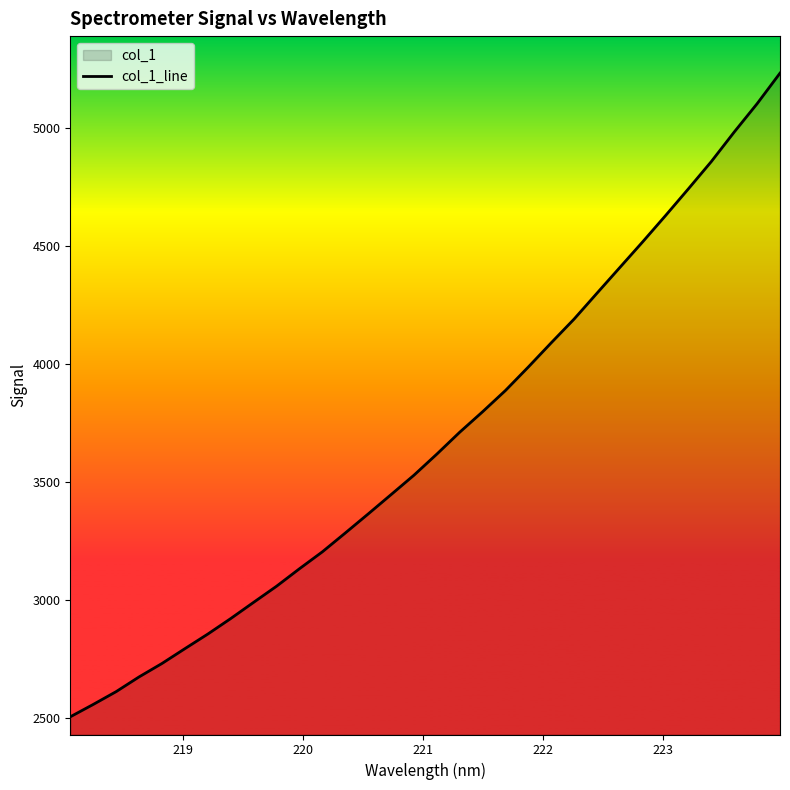

What is the difference between the maximum and minimum values?

2729.9